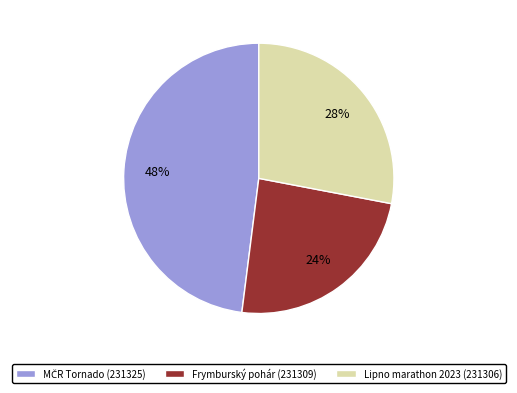

Is it true that Lipno marathon 2023 (231306) is 13% of the pie?

False